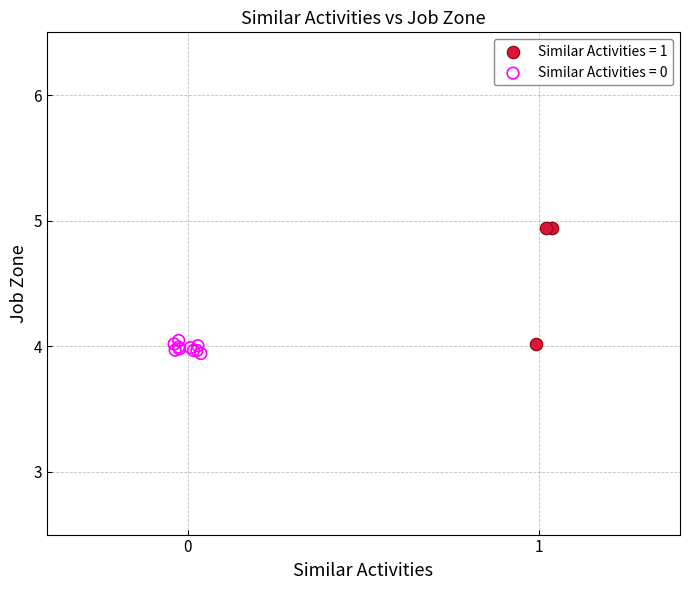

Which series has the widest spread of Y values?

Similar Activities = 1